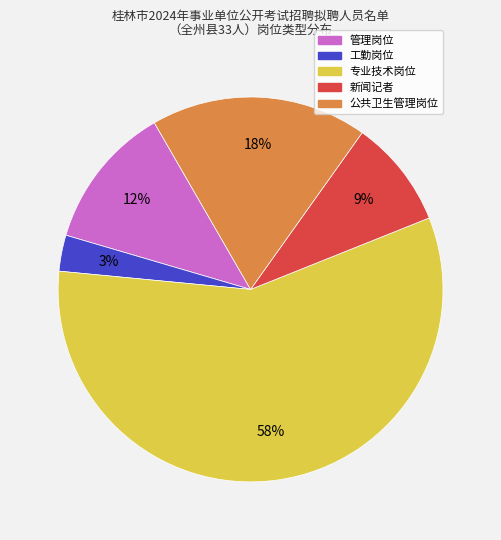

Rank the categories by value from highest to lowest.

专业技术岗位, 公共卫生管理岗位, 管理岗位, 新闻记者, 工勤岗位